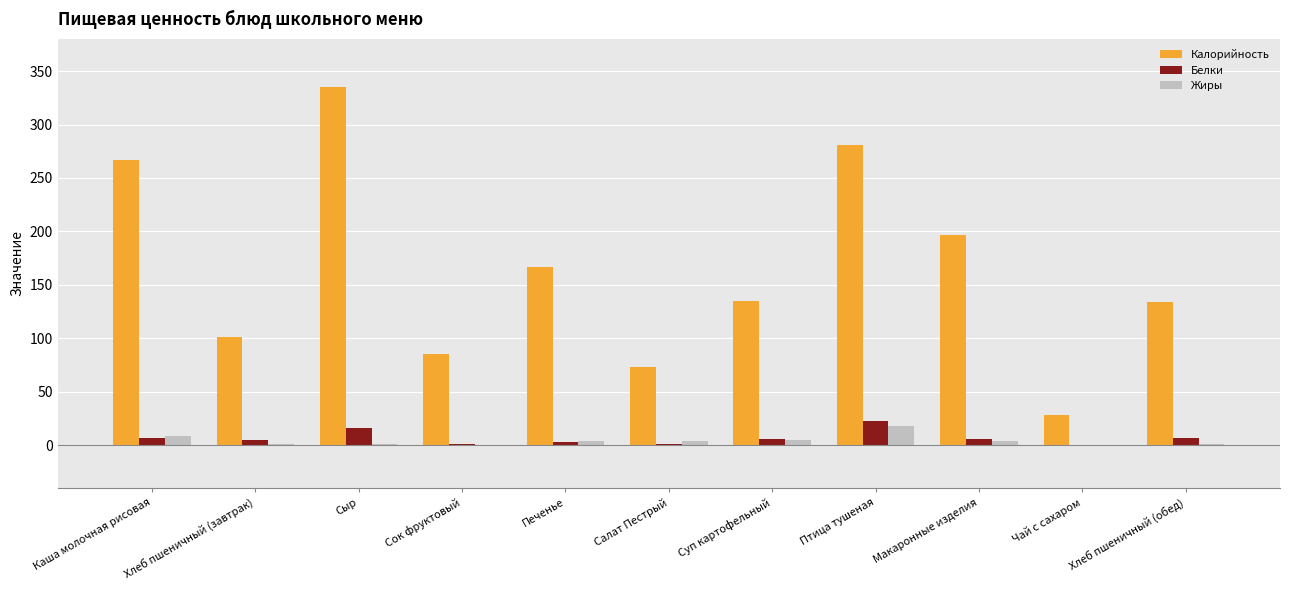

At which label is Жиры closest to 9?

Каша молочная рисовая